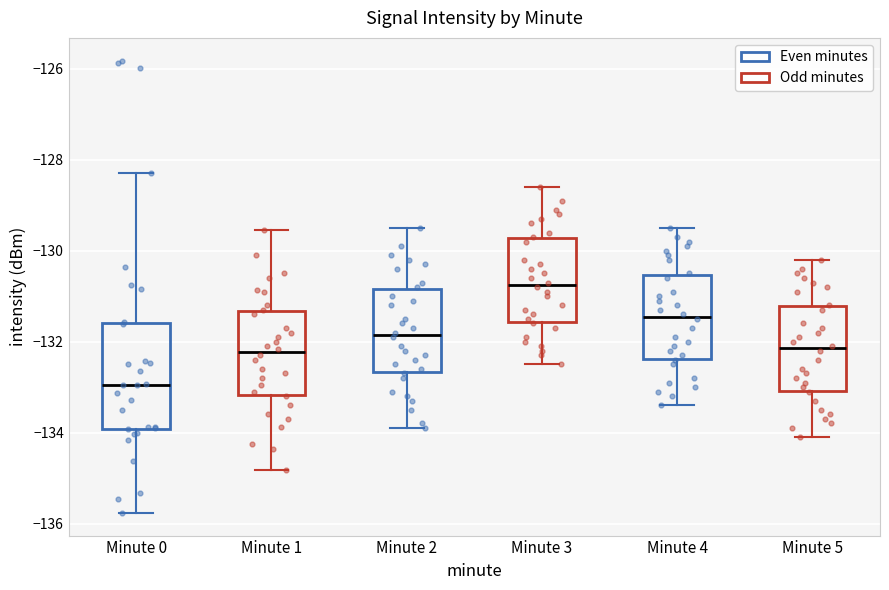

Which box is the tallest, from its lower edge to its upper edge?

Minute 0